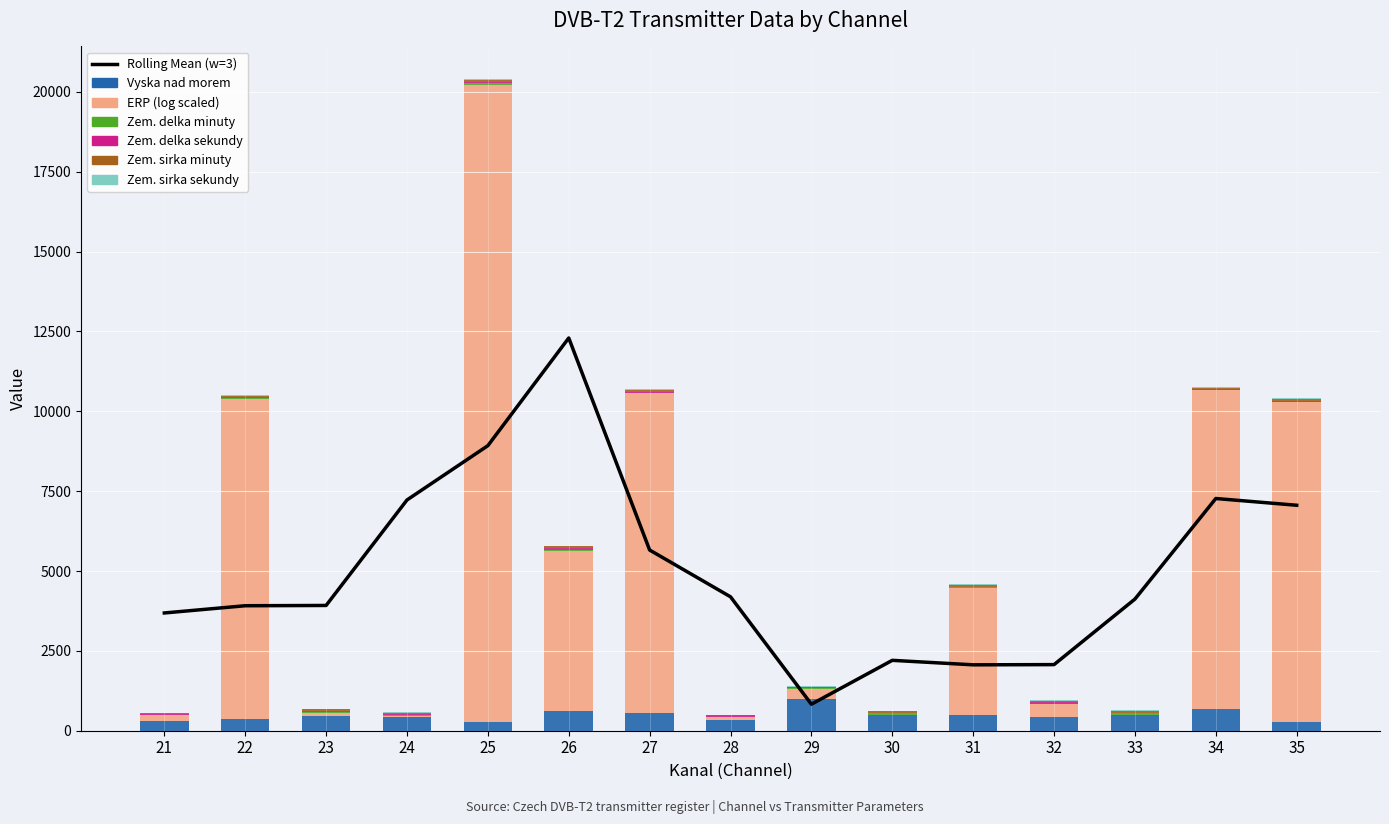

How many values in the Zem. delka sekundy series are below 32?

7